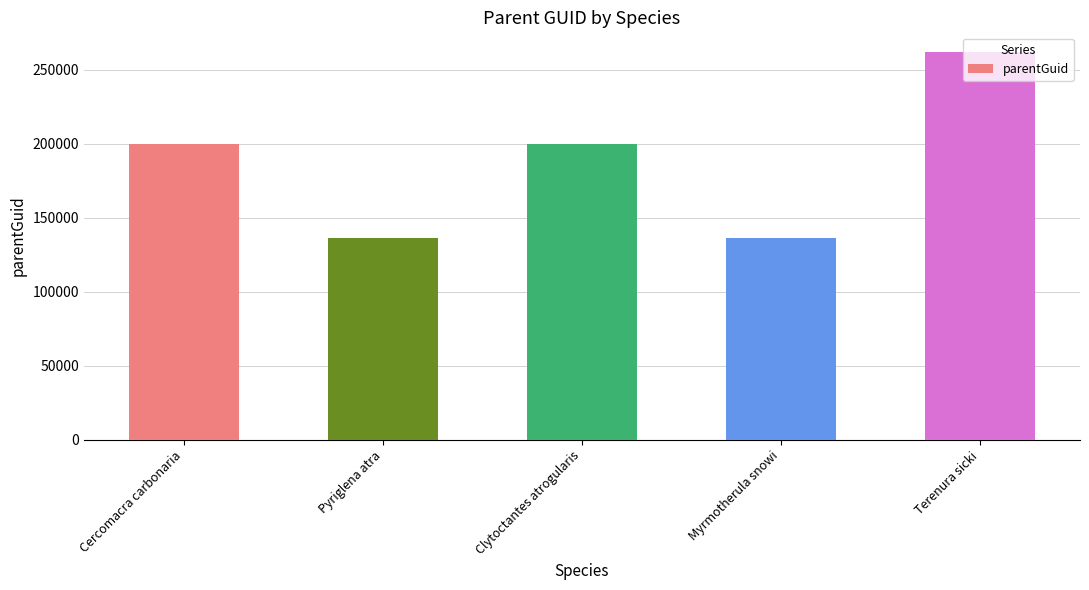

What is the label of the 4th bar from the right?

Pyriglena atra